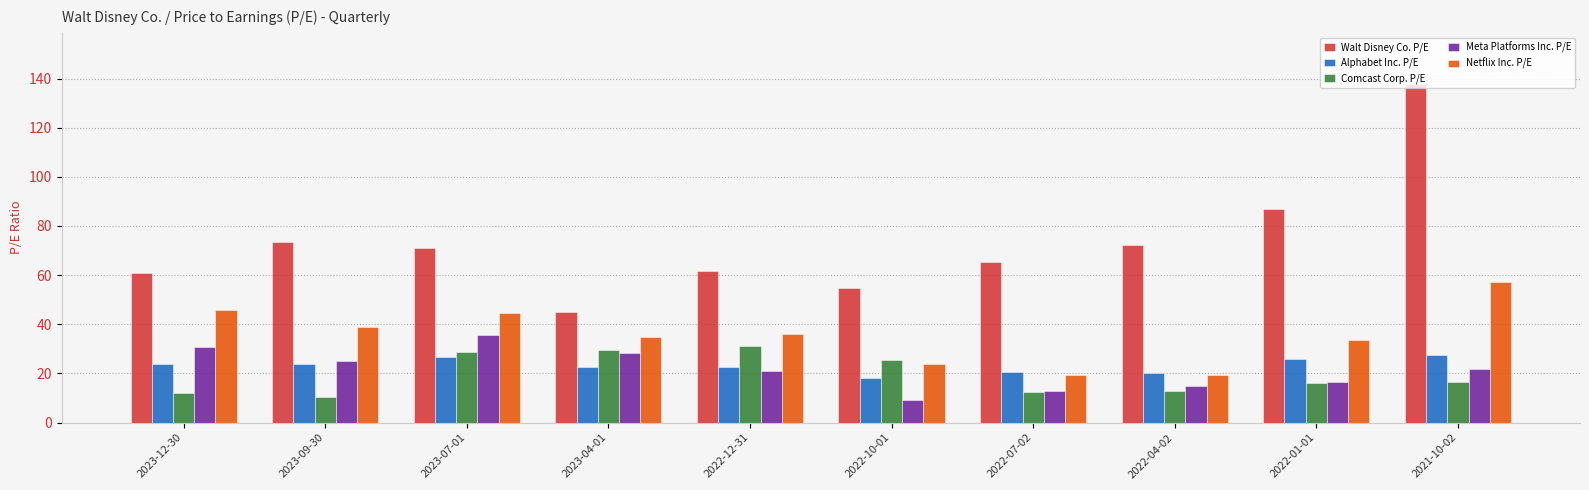

What is the difference between the Walt Disney Co. P/E values at 2022-10-01 and 2023-09-30?

18.5